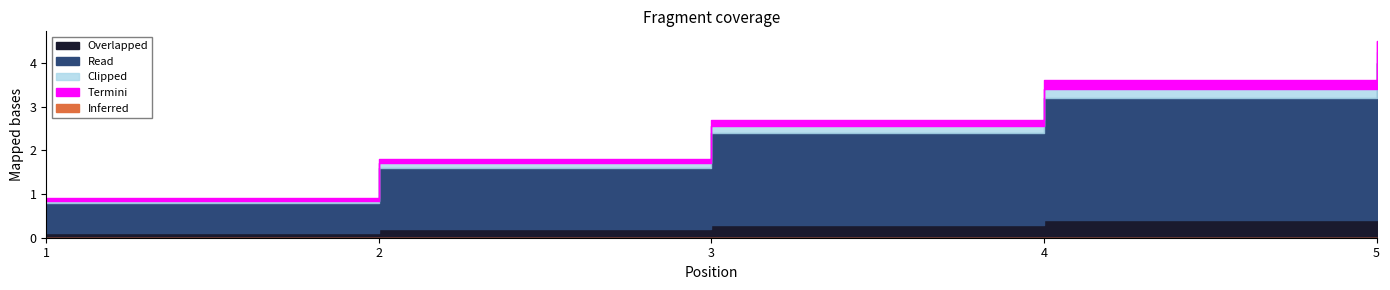

What is the spread (max minus min) of values at 2?

2